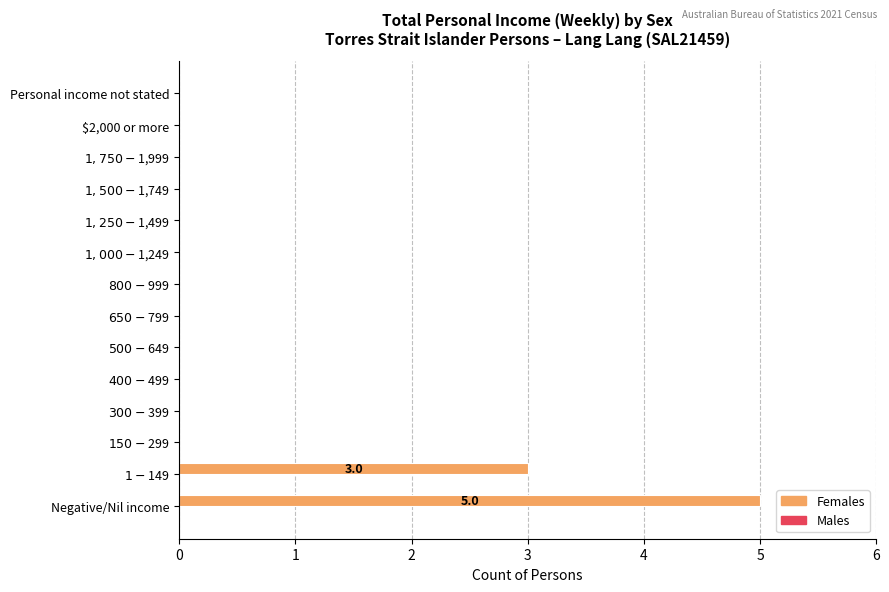

Does the chart contain stacked bars?

No